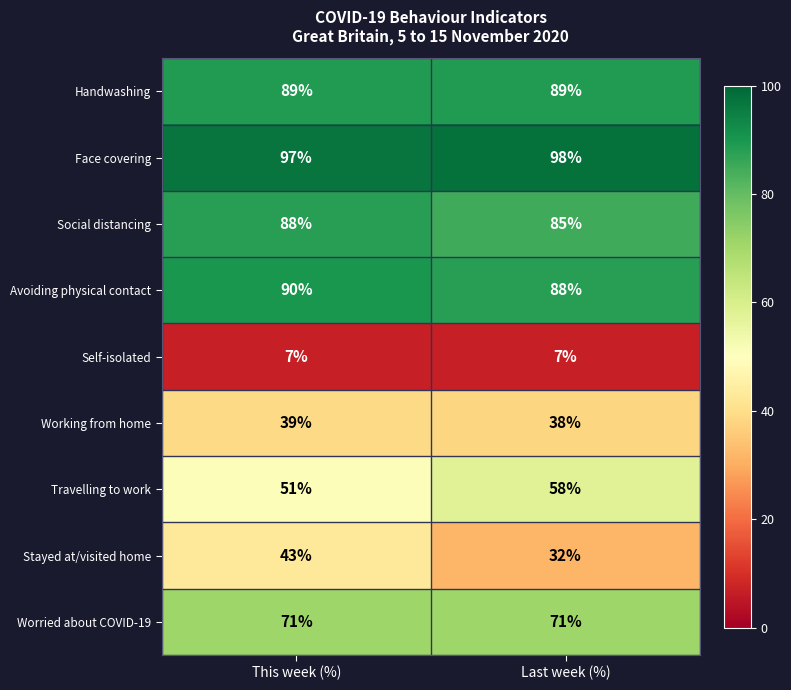

Reading left to right, list all the values displayed in this chart.

Handwashing: 89	89
Face covering: 97	98
Social distancing: 88	85
Avoiding physical contact: 90	88
Self-isolated: 7	7
Working from home: 39	38
Travelling to work: 51	58
Stayed at/visited home: 43	32
Worried about COVID-19: 71	71